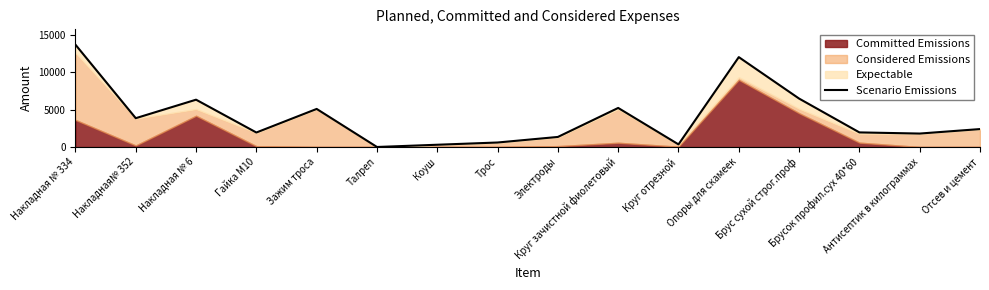

At which label is the value closest to 6856?

Брус сухой строг.проф